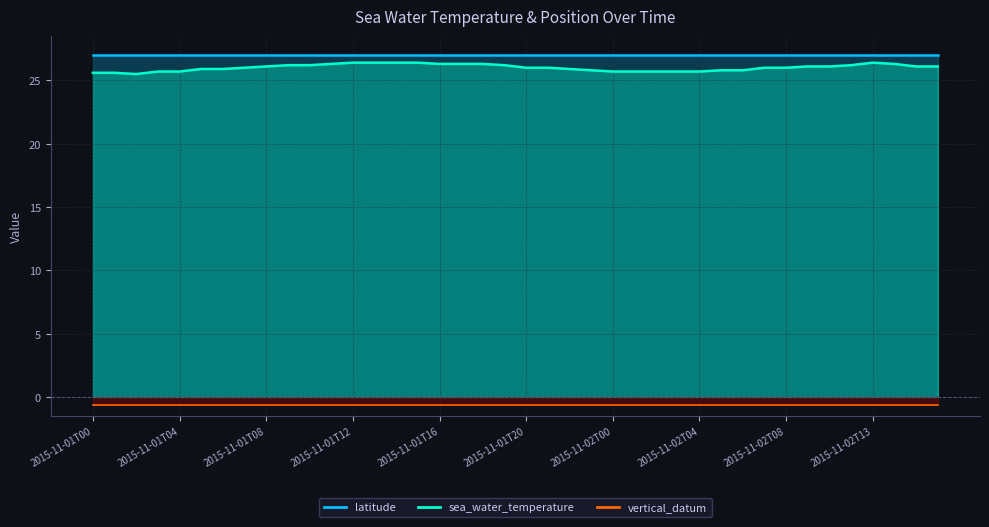

Which has a higher value, 2015-11-02T11 or 2015-11-01T11?

2015-11-01T11